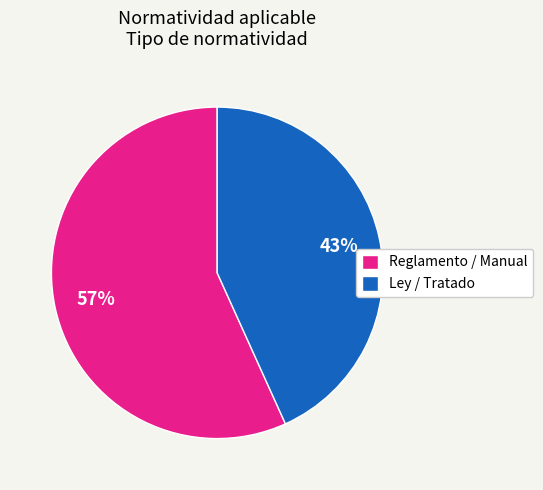

How many slices are in this pie chart?

2